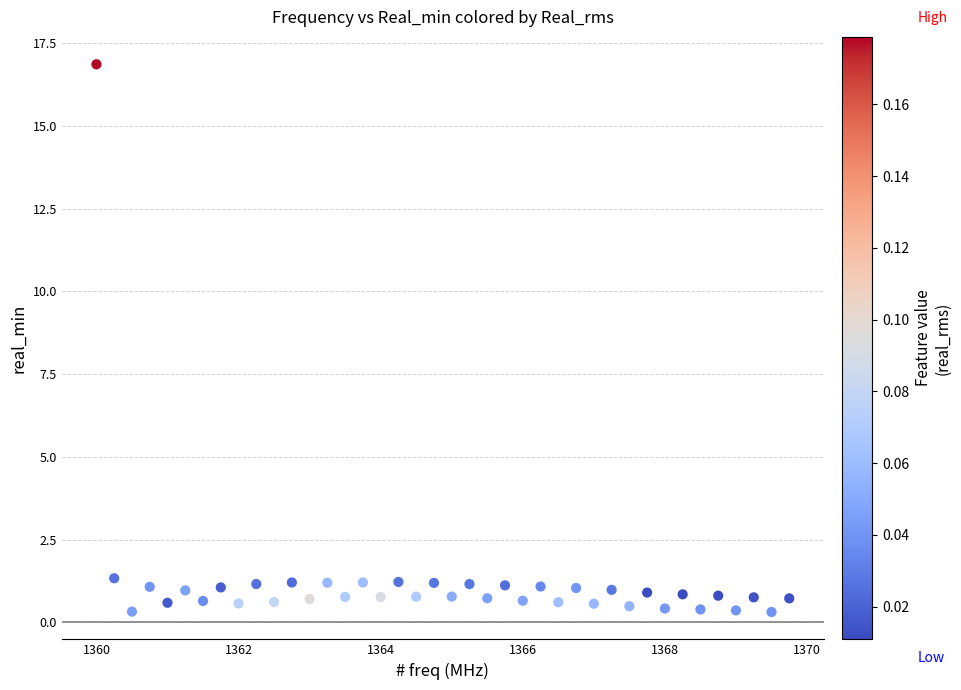

What is the range of Y values (max minus min)?

16.6